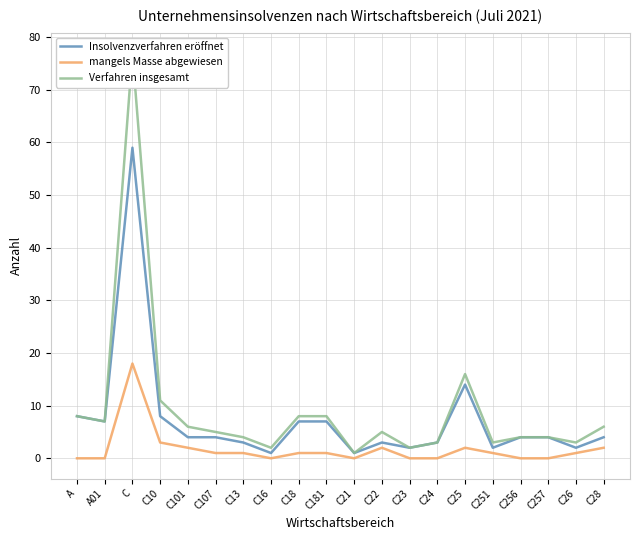

Rank the series at A01 from highest to lowest value.

Insolvenzverfahren eröffnet, Verfahren insgesamt, mangels Masse abgewiesen